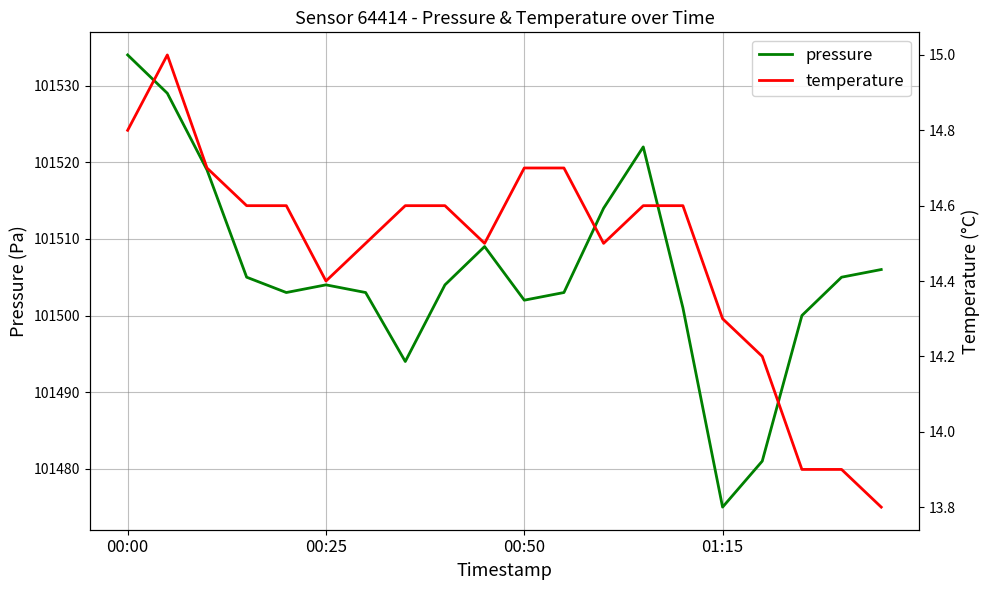

Is it true that temperature equals 14.7 at 11?

True